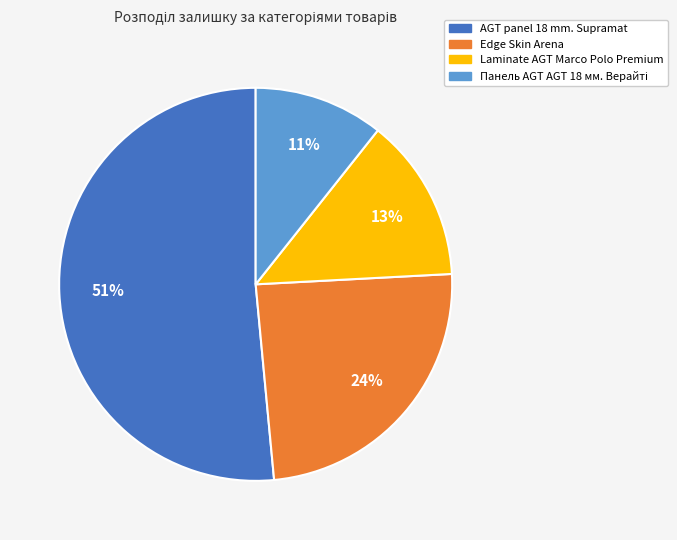

Which has a higher value, AGT panel 18 mm. Supramat or Edge Skin Arena?

AGT panel 18 mm. Supramat